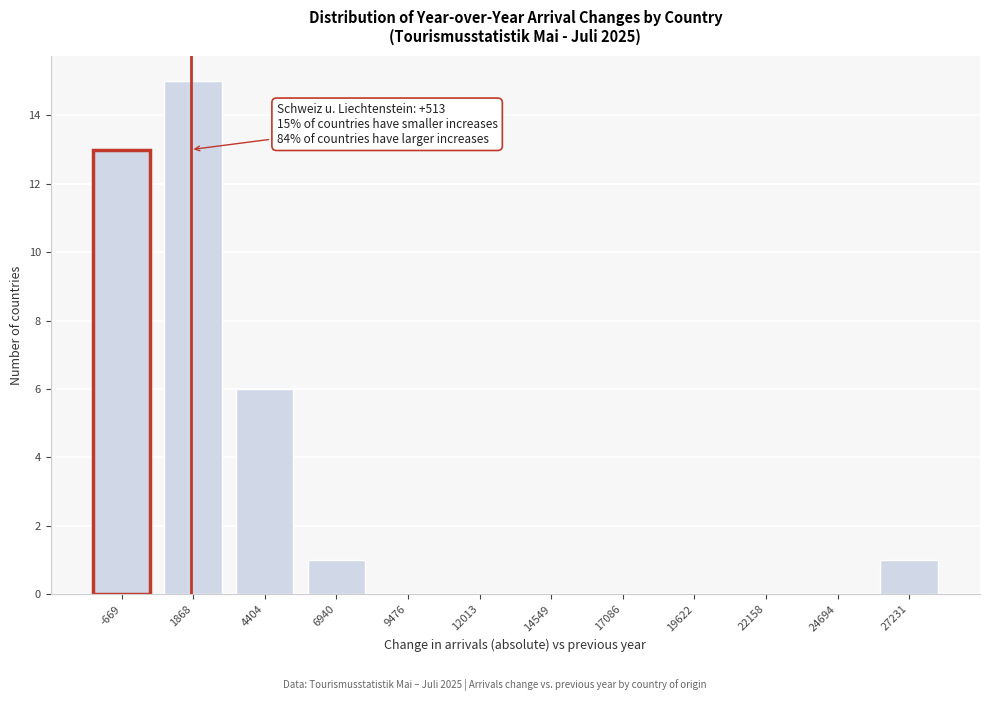

Reading left to right, transcribe all the data shown in this chart.

-669=13	1868=15	4404=6	6940=1	9476=0	12013=0	14549=0	17086=0	19622=0	22158=0	24694=0	27231=1